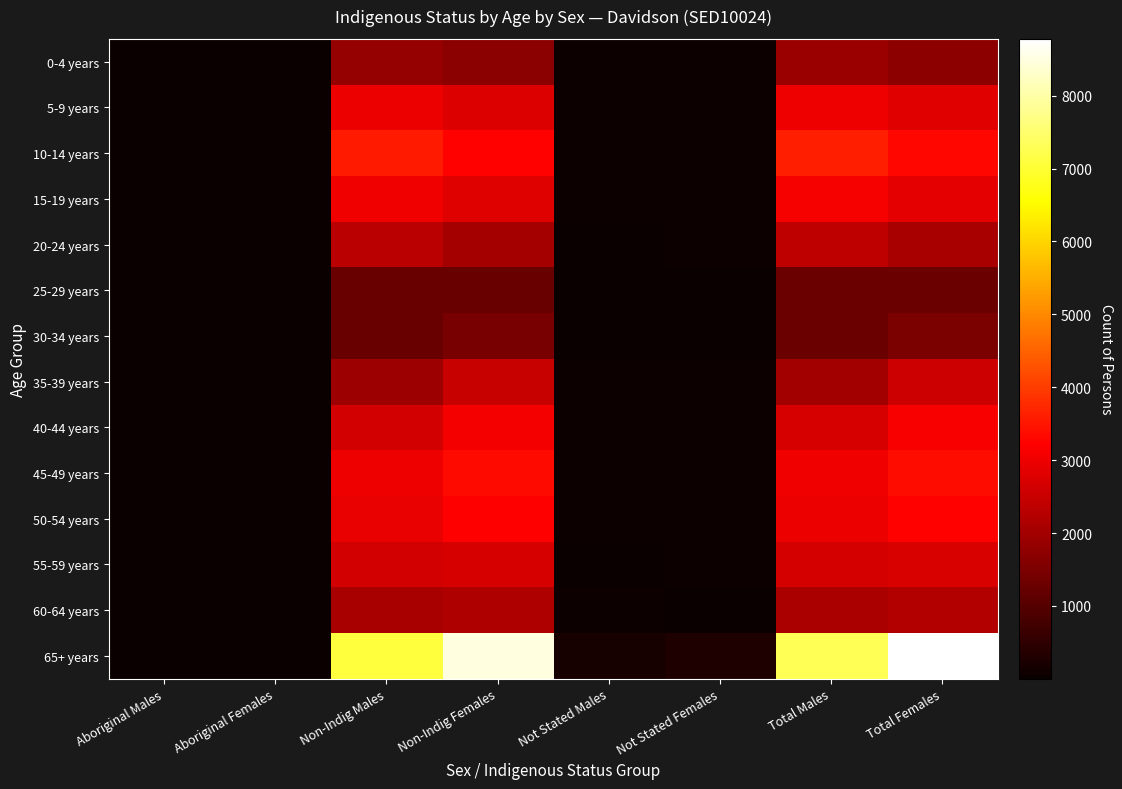

Reading right to left, transcribe all the data shown in this chart.

0-4 years: Total Females=1743	Total Males=1899	Not Stated Females=43	Not Stated Males=42	Non-Indig Females=1691	Non-Indig Males=1847	Aboriginal Females=8	Aboriginal Males=9
5-9 years: Total Females=2824	Total Males=3016	Not Stated Females=56	Not Stated Males=46	Non-Indig Females=2768	Non-Indig Males=2960	Aboriginal Females=9	Aboriginal Males=3
10-14 years: Total Females=3300	Total Males=3627	Not Stated Females=43	Not Stated Males=53	Non-Indig Females=3249	Non-Indig Males=3555	Aboriginal Females=10	Aboriginal Males=16
15-19 years: Total Females=2850	Total Males=3089	Not Stated Females=45	Not Stated Males=47	Non-Indig Females=2796	Non-Indig Males=3024	Aboriginal Females=13	Aboriginal Males=16
20-24 years: Total Females=2093	Total Males=2371	Not Stated Females=50	Not Stated Males=36	Non-Indig Females=2036	Non-Indig Males=2322	Aboriginal Females=16	Aboriginal Males=15
25-29 years: Total Females=1272	Total Males=1290	Not Stated Females=28	Not Stated Males=20	Non-Indig Females=1243	Non-Indig Males=1258	Aboriginal Females=5	Aboriginal Males=7
30-34 years: Total Females=1509	Total Males=1298	Not Stated Females=30	Not Stated Males=23	Non-Indig Females=1475	Non-Indig Males=1268	Aboriginal Females=4	Aboriginal Males=3
35-39 years: Total Females=2574	Total Males=1996	Not Stated Females=62	Not Stated Males=40	Non-Indig Females=2503	Non-Indig Males=1946	Aboriginal Females=9	Aboriginal Males=3
40-44 years: Total Females=3132	Total Males=2679	Not Stated Females=46	Not Stated Males=52	Non-Indig Females=3082	Non-Indig Males=2621	Aboriginal Females=4	Aboriginal Males=6
45-49 years: Total Females=3391	Total Males=3050	Not Stated Females=50	Not Stated Males=54	Non-Indig Females=3334	Non-Indig Males=2988	Aboriginal Females=16	Aboriginal Males=7
50-54 years: Total Females=3251	Total Males=2985	Not Stated Females=51	Not Stated Males=47	Non-Indig Females=3195	Non-Indig Males=2929	Aboriginal Females=4	Aboriginal Males=9
55-59 years: Total Females=2739	Total Males=2674	Not Stated Females=55	Not Stated Males=37	Non-Indig Females=2681	Non-Indig Males=2636	Aboriginal Females=10	Aboriginal Males=6
60-64 years: Total Females=2221	Total Males=2123	Not Stated Females=33	Not Stated Males=48	Non-Indig Females=2184	Non-Indig Males=2072	Aboriginal Females=6	Aboriginal Males=3
65+ years: Total Females=8779	Total Males=7290	Not Stated Females=289	Not Stated Males=186	Non-Indig Females=8477	Non-Indig Males=7097	Aboriginal Females=14	Aboriginal Males=6